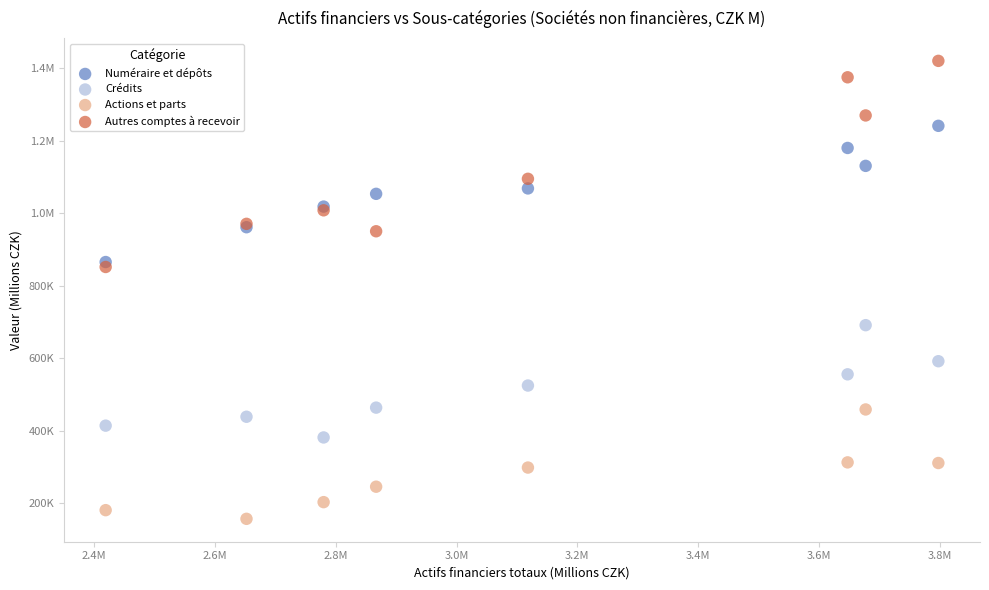

What are all the series names shown in the legend?

Numéraire et dépôts, Crédits, Actions et parts, Autres comptes à recevoir